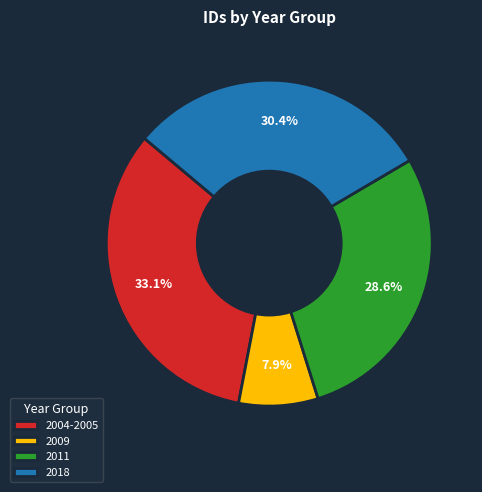

How many slices are in this pie chart?

4